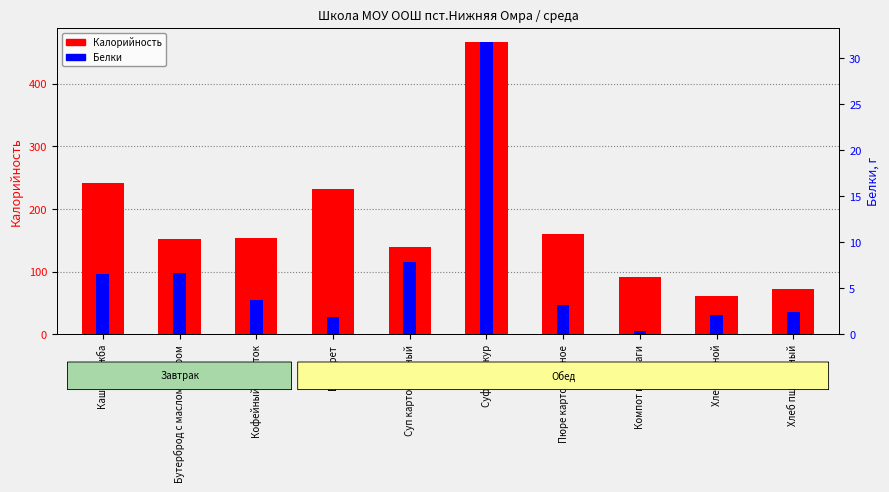

How many data points in Белки are less than 3?

4